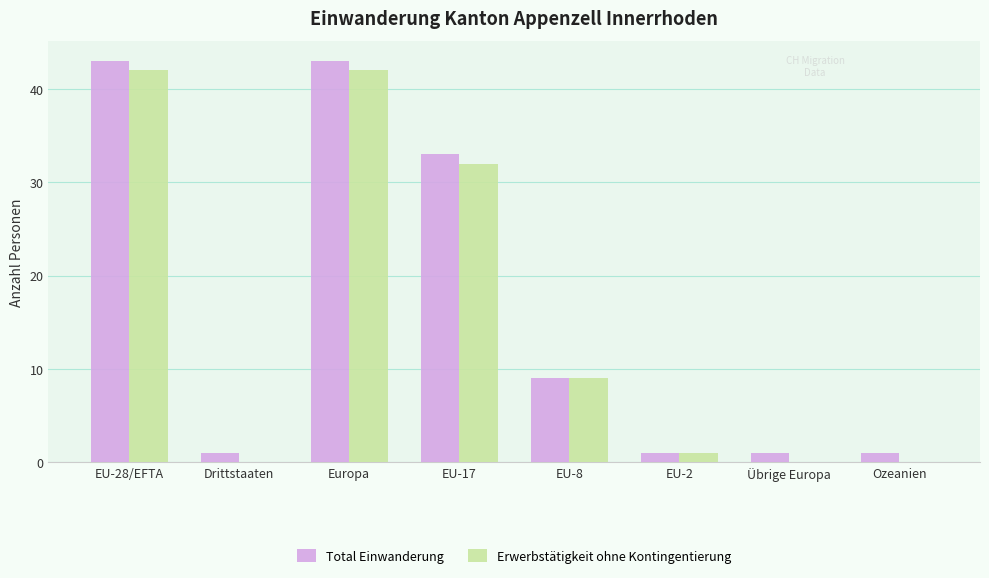

Are the bars grouped side by side (vs. stacked)?

Yes